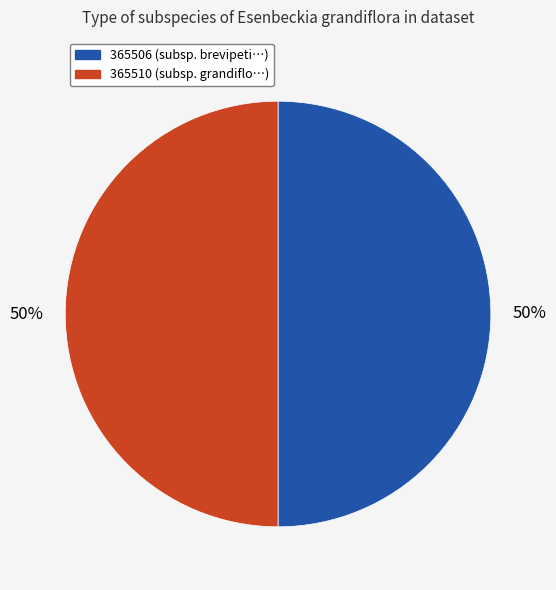

How many slices are in this pie chart?

2